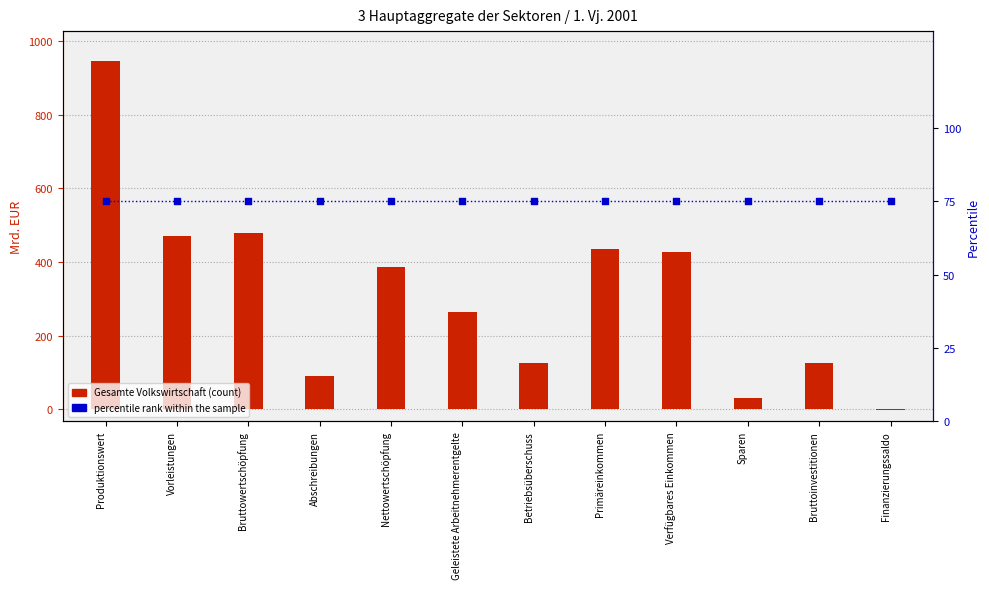

At which category is the sum across all series the highest?

Produktionswert